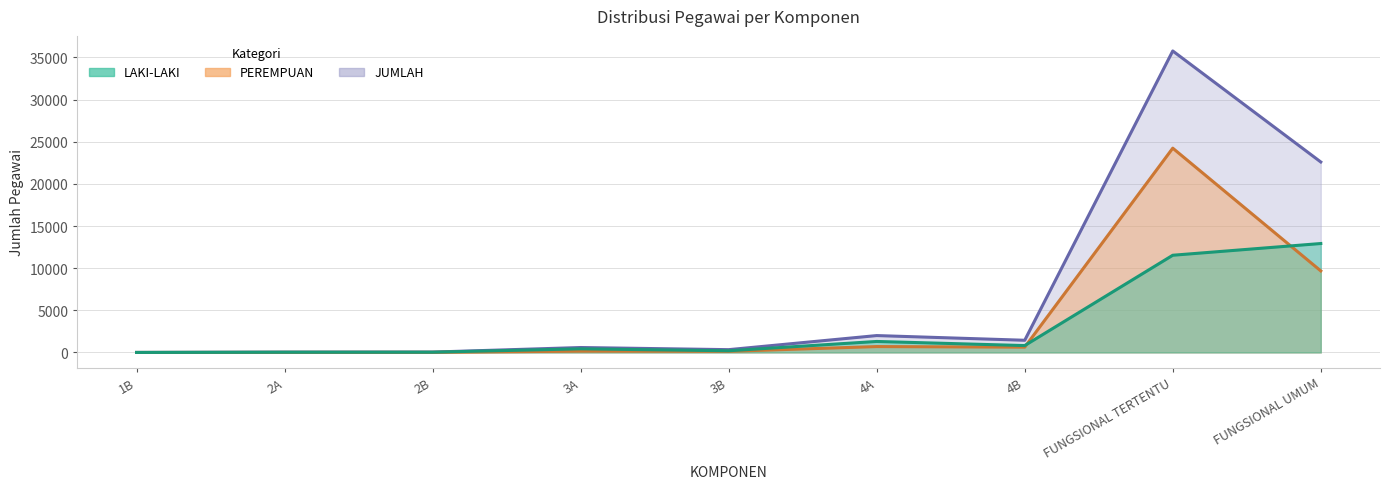

What is the difference between the highest and lowest values at 4A?

1305